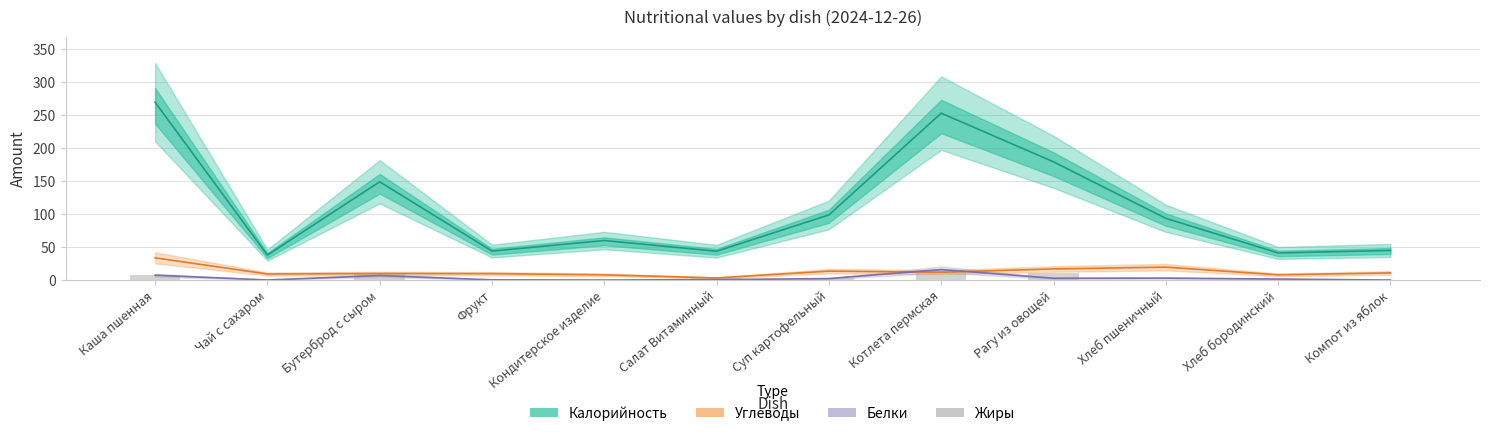

At which label does Углеводы reach its peak?

Каша пшенная